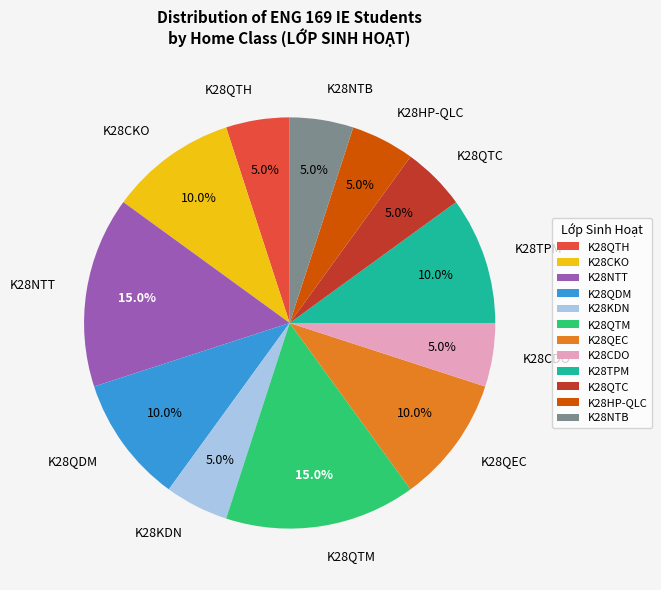

Is K28QTM the majority of the pie?

No